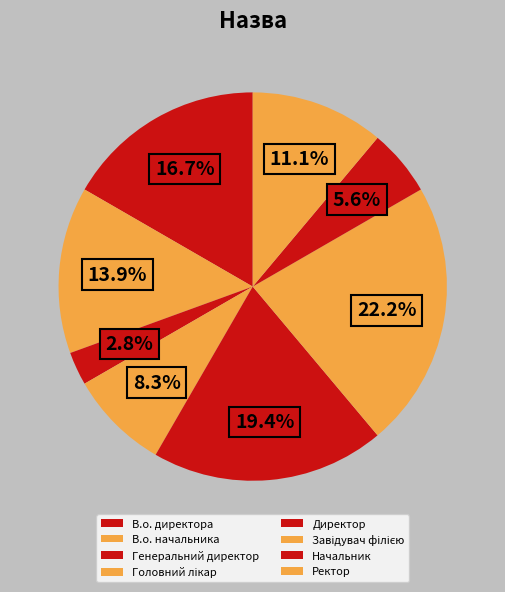

Count the number of slices in the pie.

8